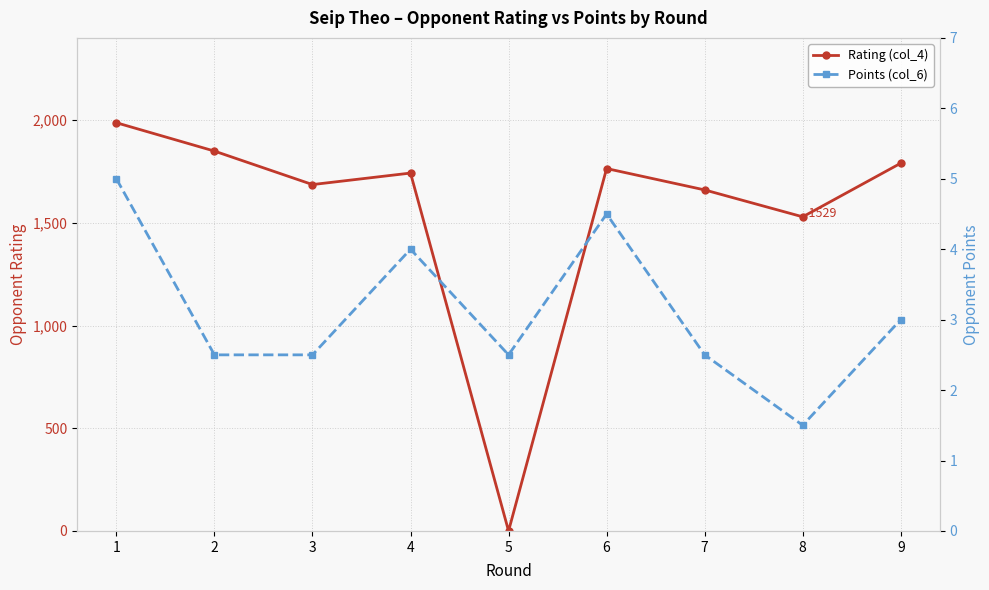

The value of Points (col_6) at 3 is 2.5. True or false?

True